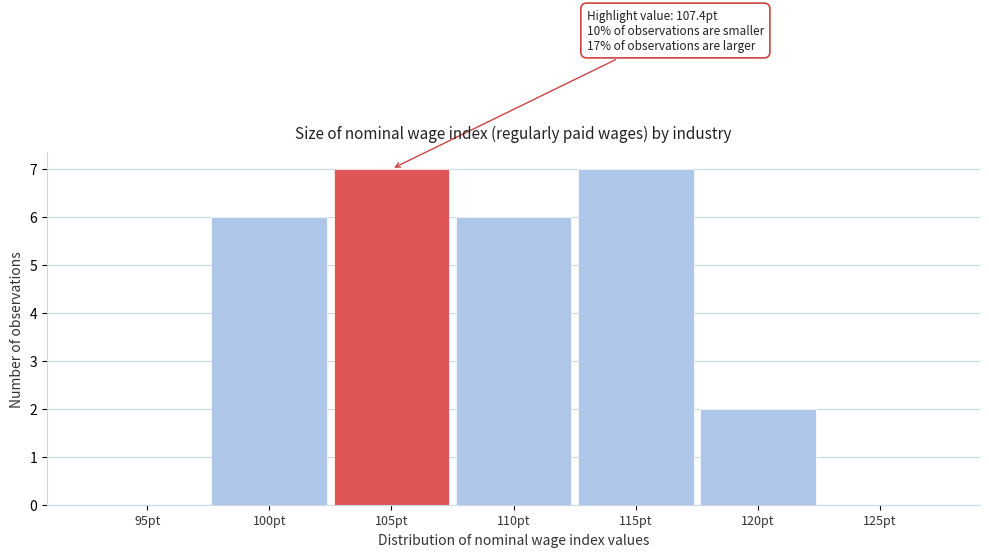

Reading right to left, extract all data points from this chart.

125pt=0	120pt=2	115pt=7	110pt=6	105pt=7	100pt=6	95pt=0